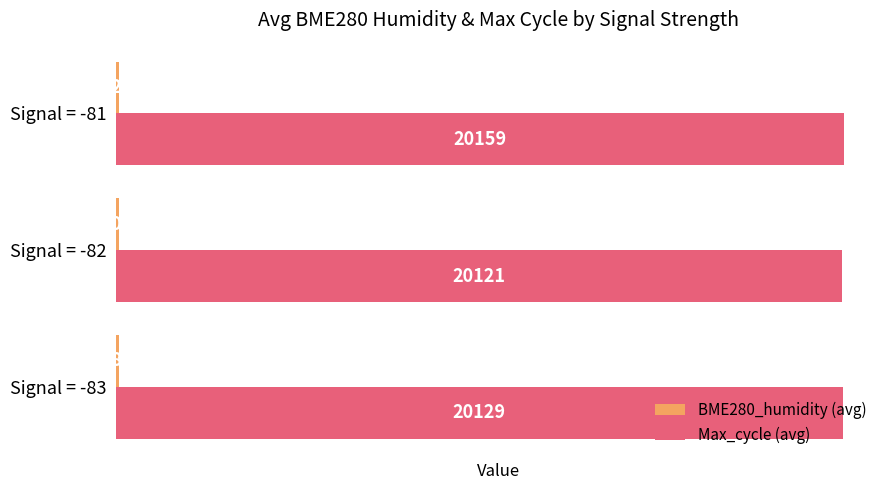

Which series has the largest total across all categories?

Max_cycle (avg)